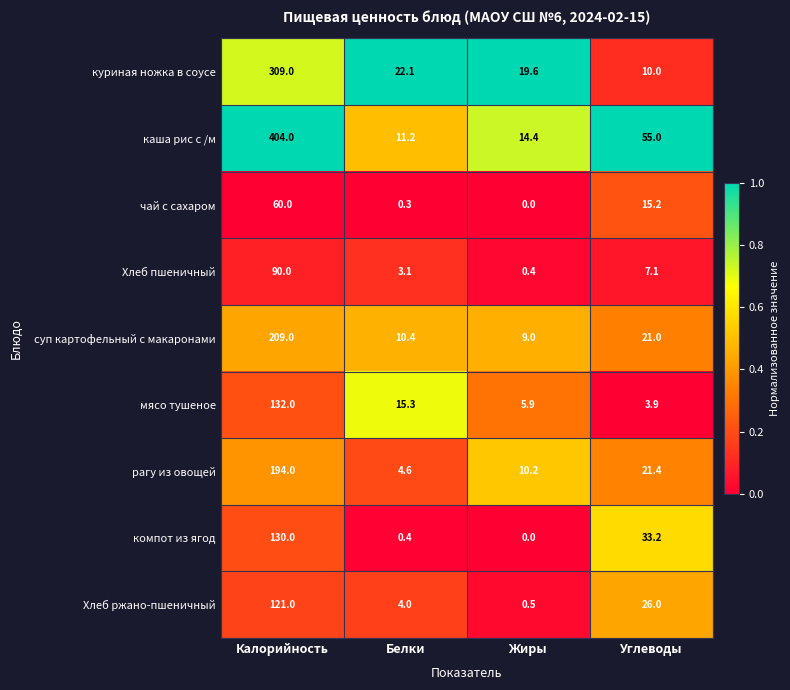

The value of Хлеб пшеничный at Углеводы is 10.6. True or false?

False